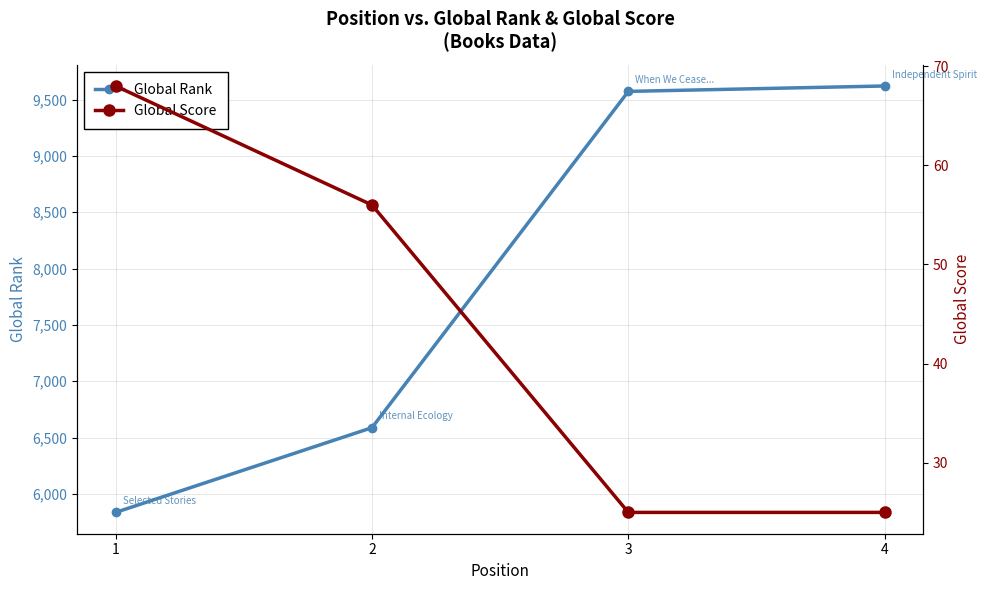

What is the average value of the Global Rank series?

7904